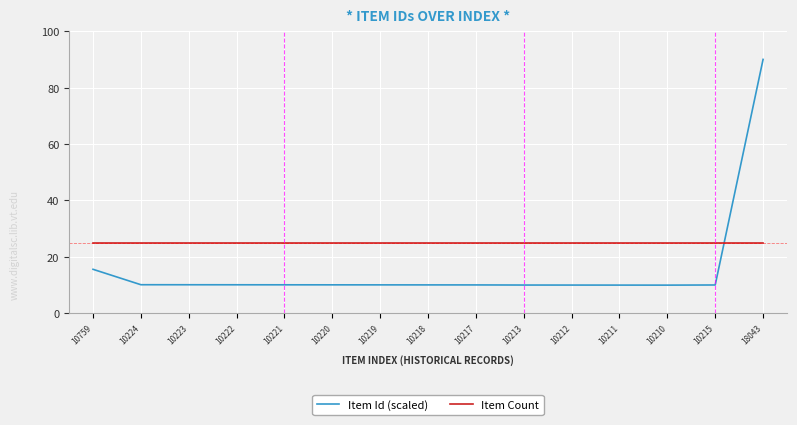

What is the greatest value displayed?

90.0